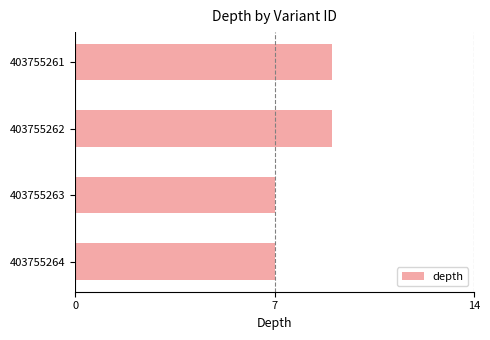

What is the greatest value displayed?

9